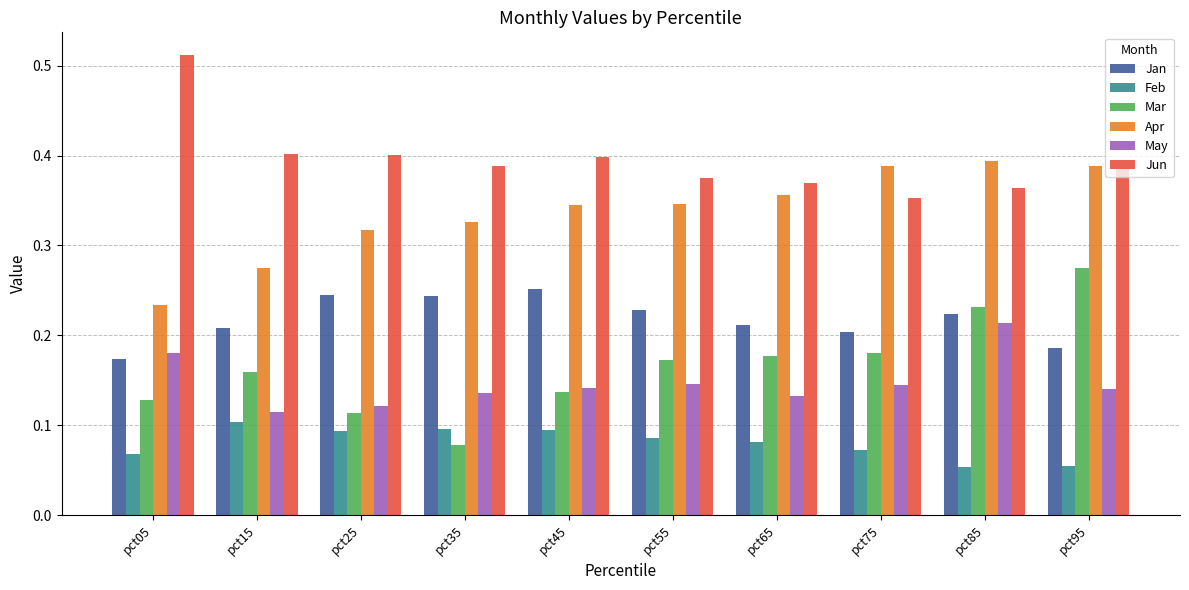

List the series in order of their peak value, highest first.

Jun, Apr, Mar, Jan, May, Feb